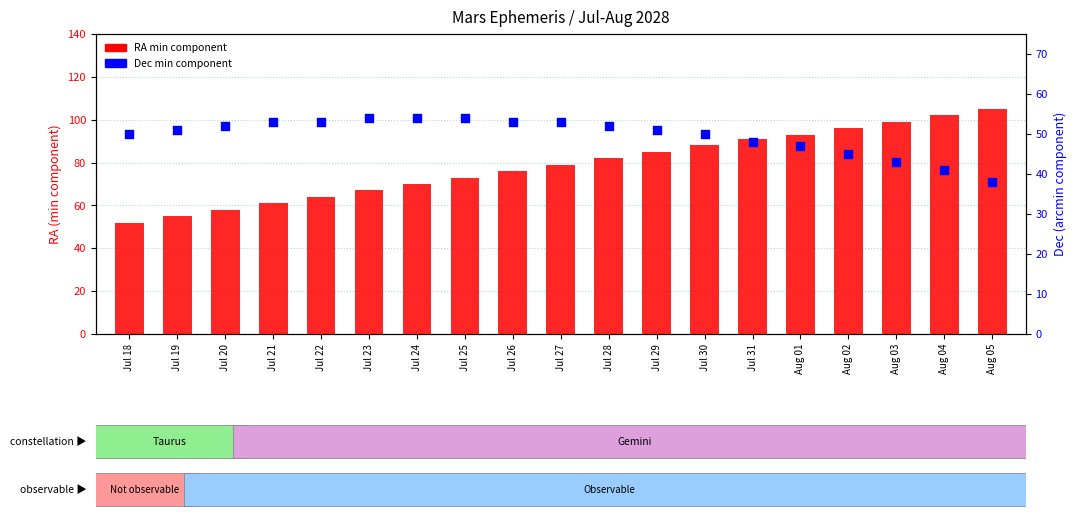

Is the value of RA min component at Jul 27 greater than the value of Dec min component at Jul 19?

Yes